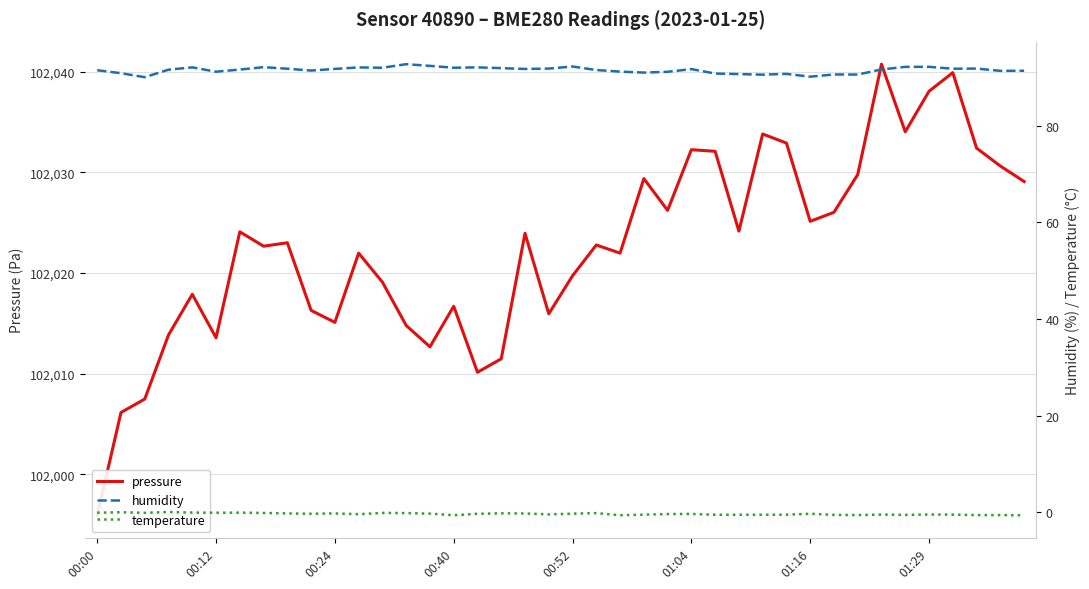

How many data points does each series have?

40